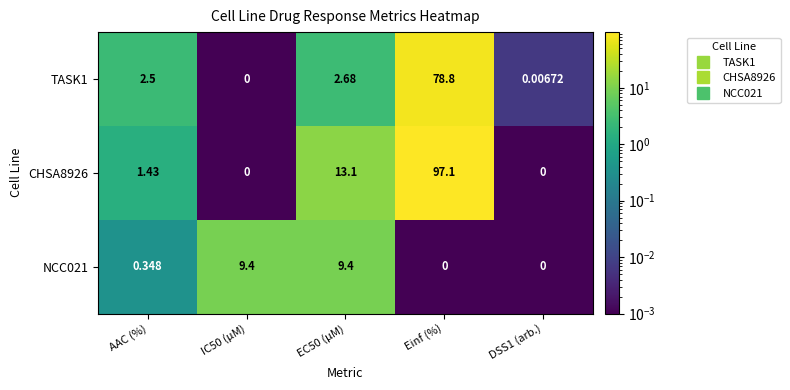

How many series are shown in this chart?

3